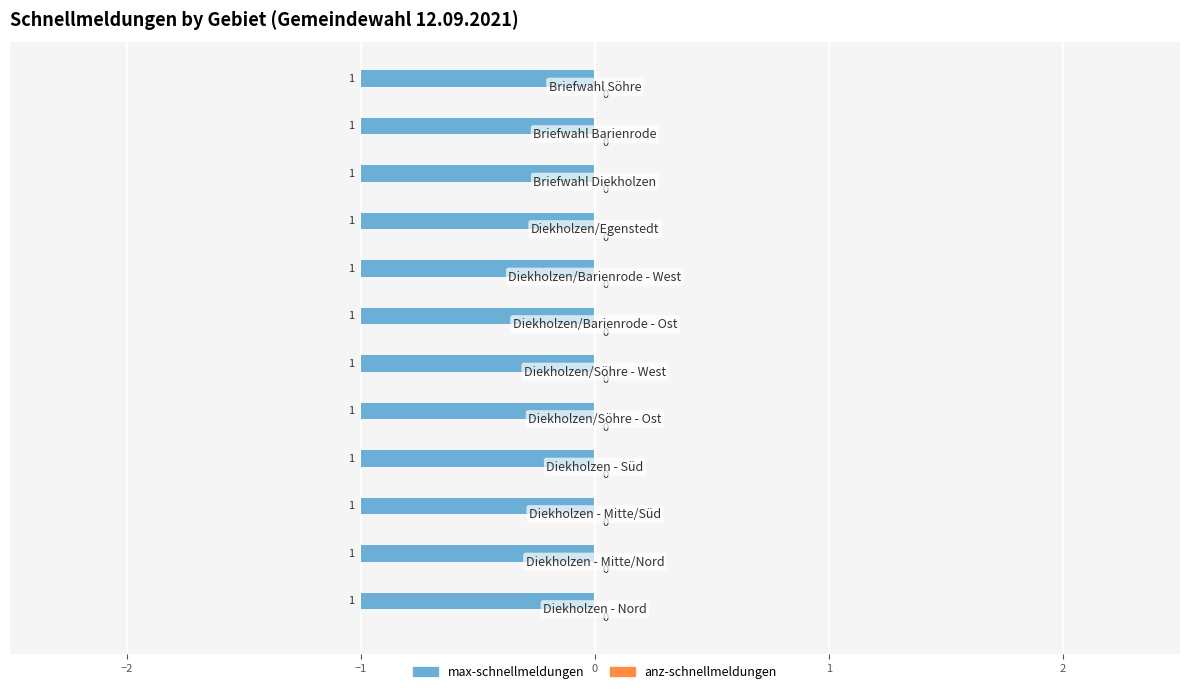

At how many categories does at least one series exceed 0?

12